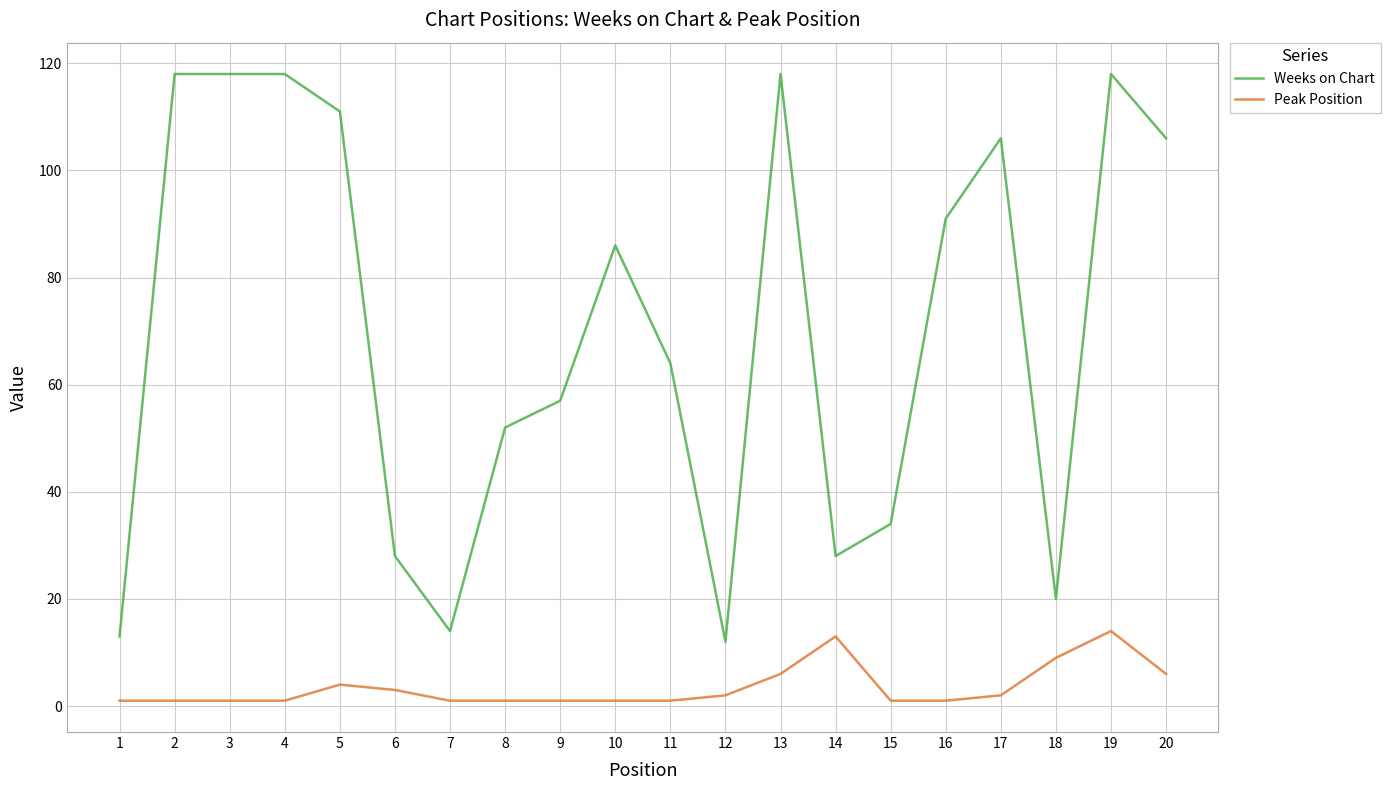

At which category is the sum across all series the highest?

19